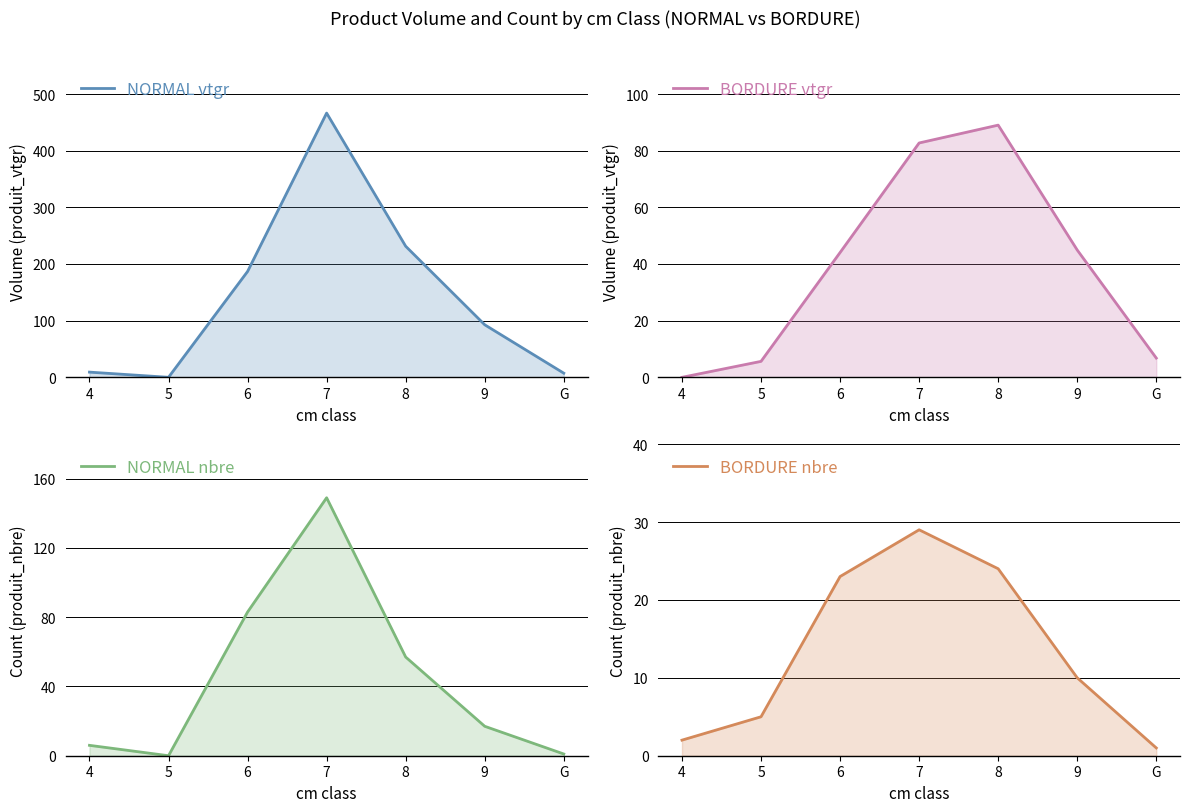

What are all the series names shown in the legend?

NORMAL vtgr, BORDURE vtgr, NORMAL nbre, BORDURE nbre